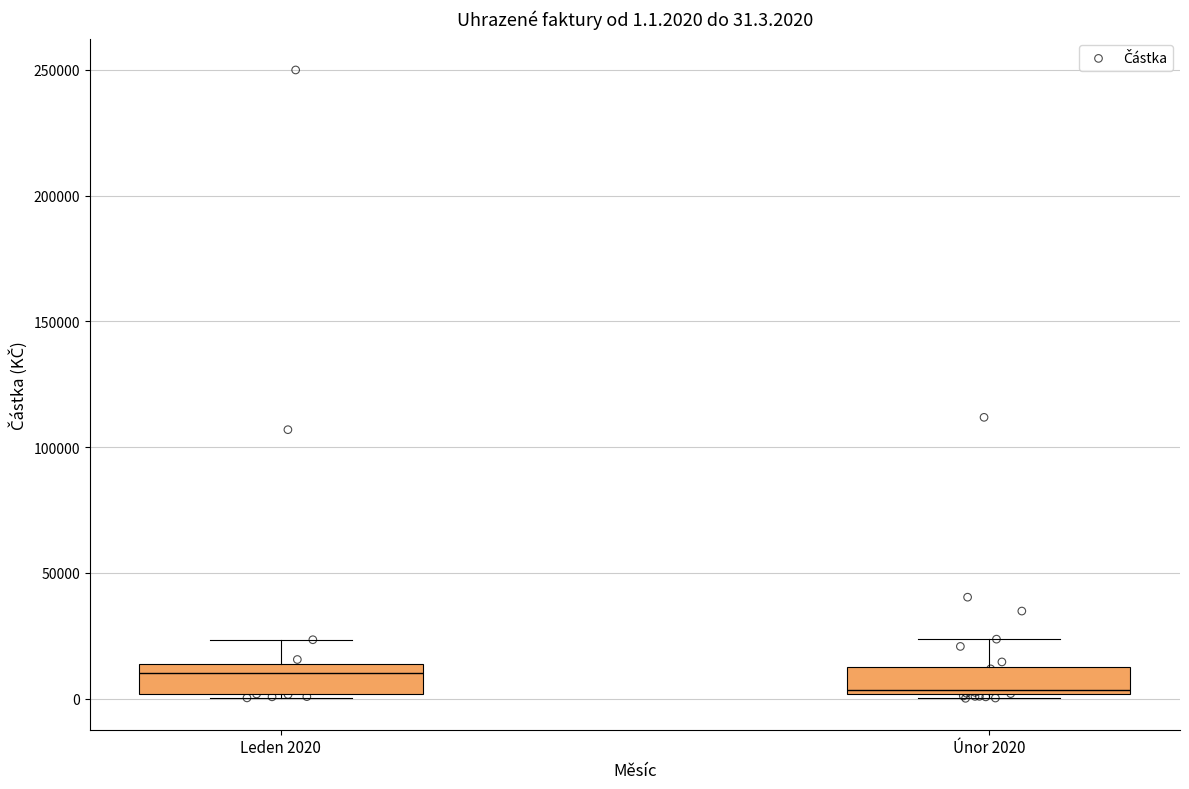

What Y value in the scatter plot is closest to 125042?

111838.0